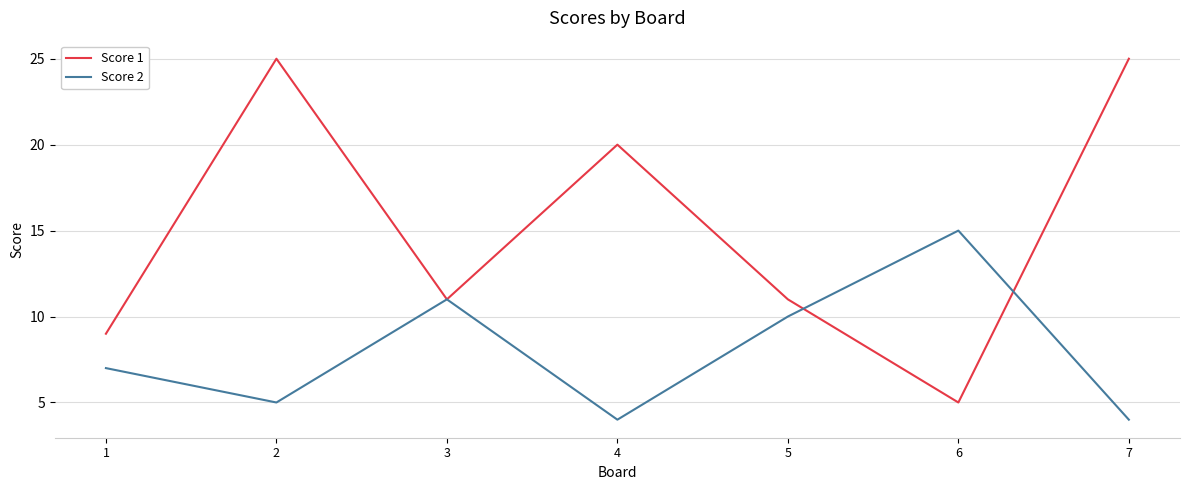

What is the spread (max minus min) of values at 6?

10